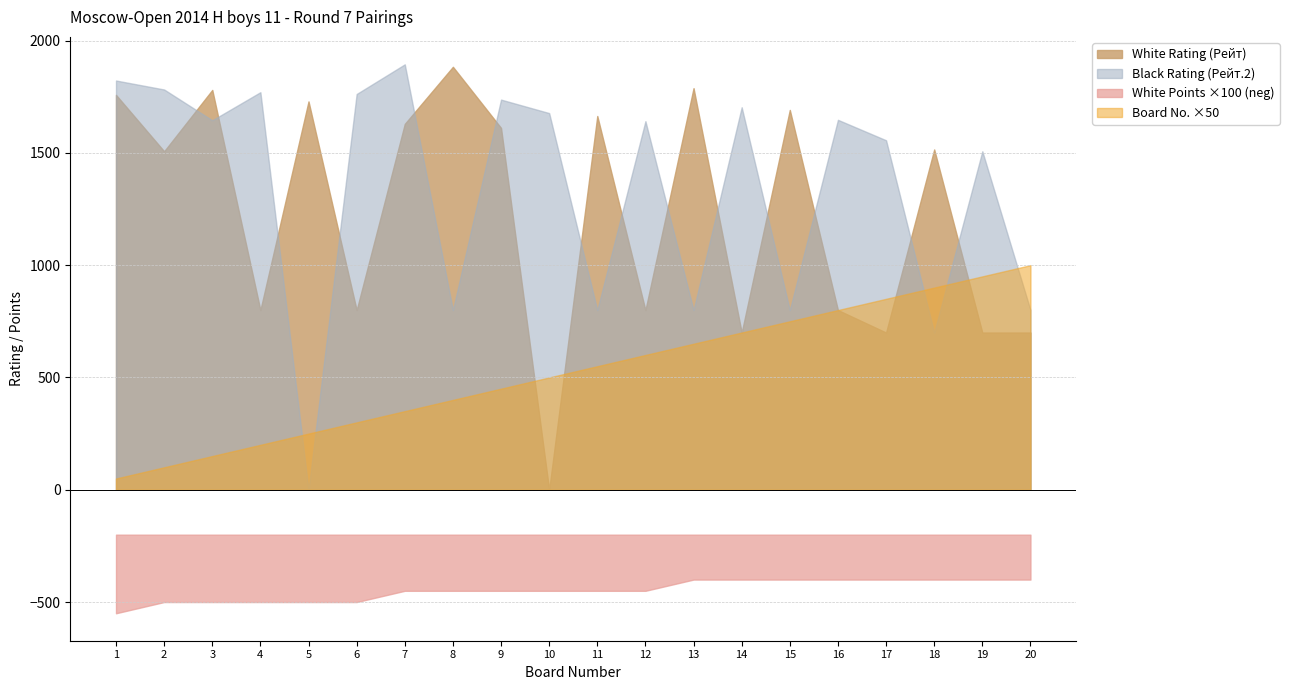

What is the value of the Board (Bo.) point at the 2nd from the left?

2.0